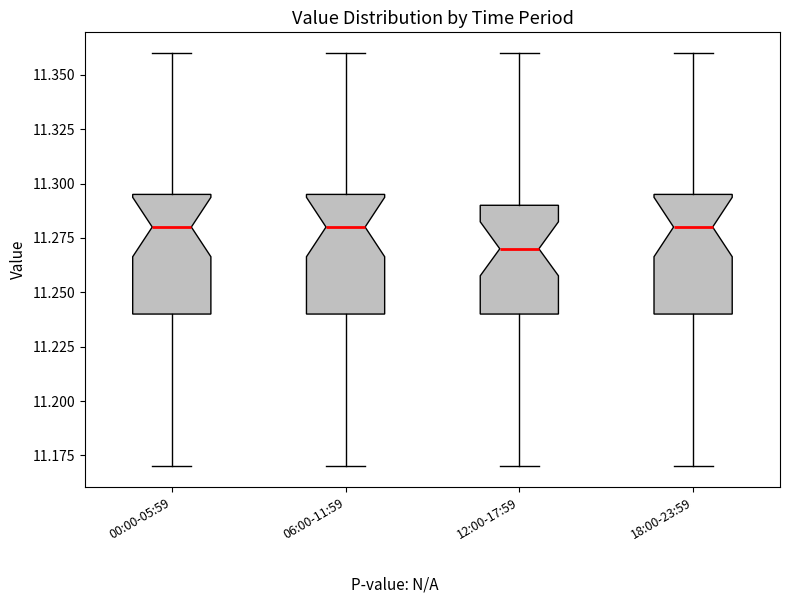

Where is the upper edge of the box for 00:00-05:59 on the y-axis? The values are not printed on the chart, so give them approximately, as read against the axis.

11.295